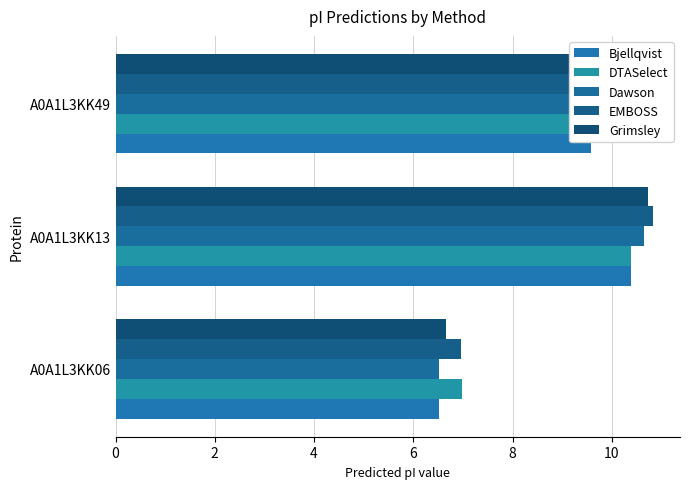

Reading left to right, extract all data points from this chart.

Bjellqvist: 6.5	10.4	9.6
DTASelect: 7.0	10.4	9.4
Dawson: 6.5	10.6	9.5
EMBOSS: 7.0	10.8	9.6
Grimsley: 6.7	10.7	9.6